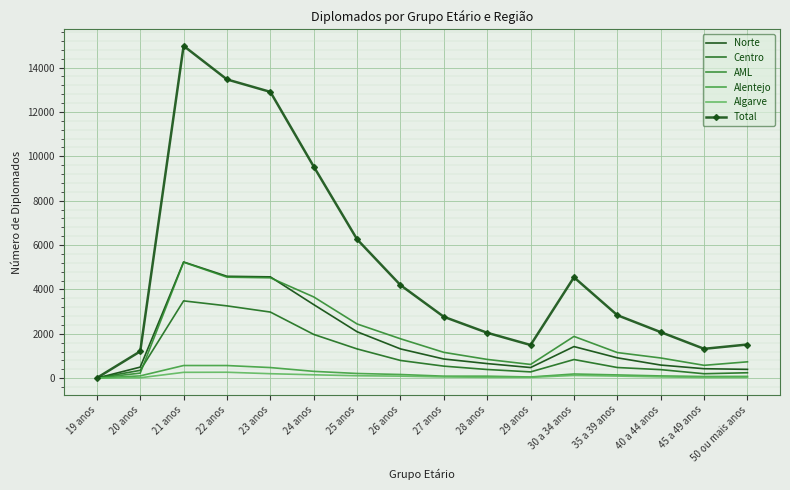

Rank the series at 35 a 39 anos from highest to lowest value.

Total, AML, Norte, Centro, Alentejo, Algarve